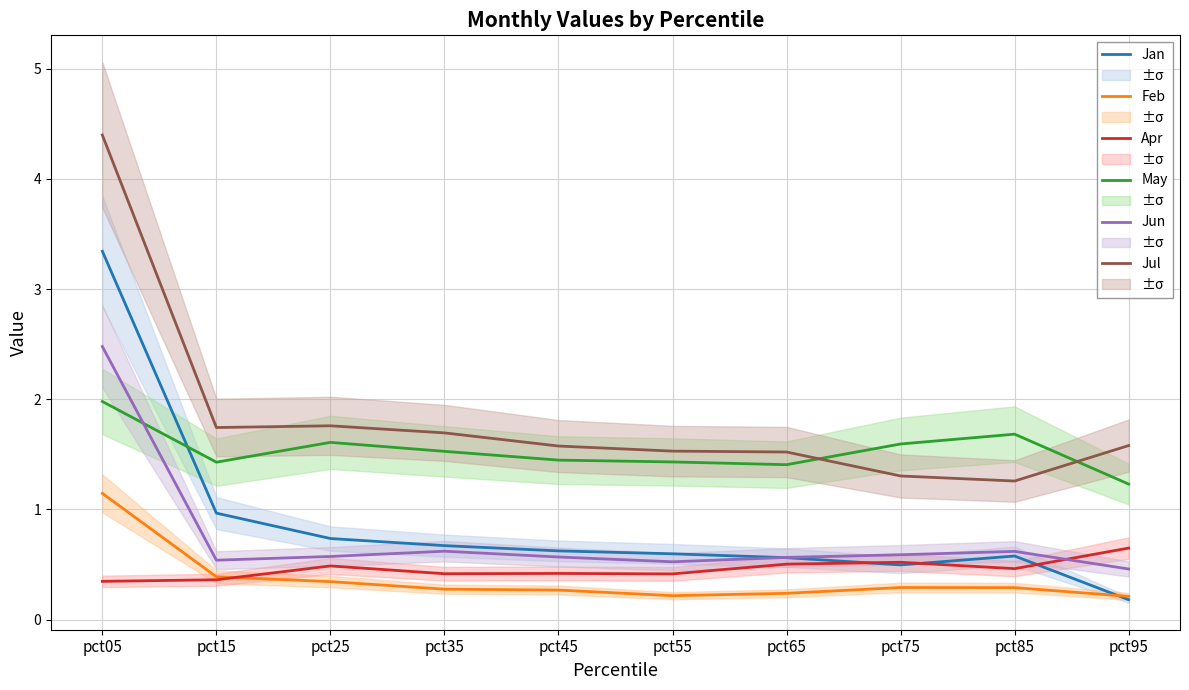

True or false: Jul and Apr intersect in this chart.

False